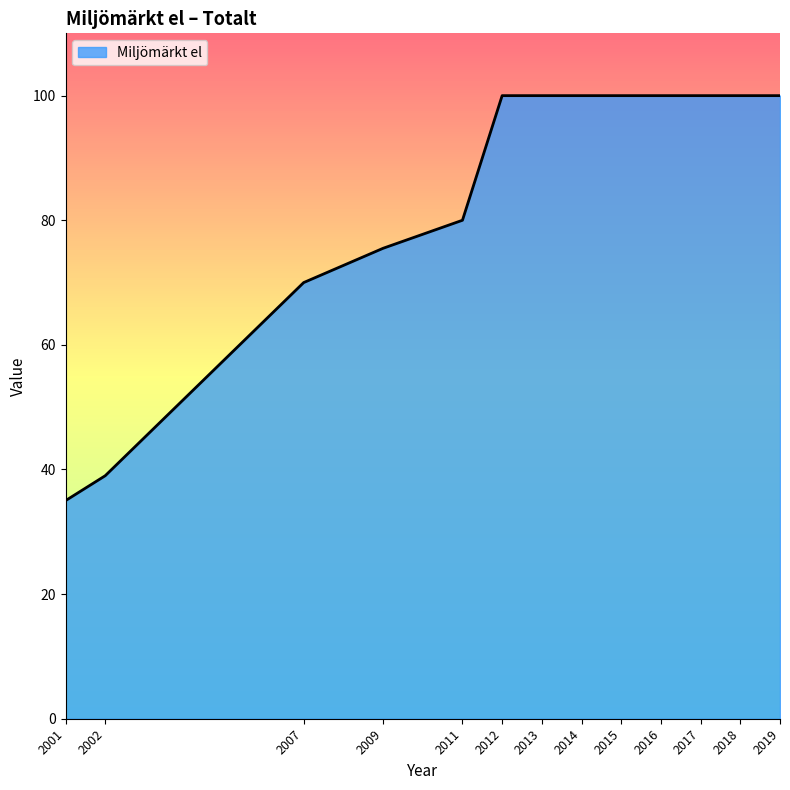

What is the difference between the maximum and minimum values?

65.0